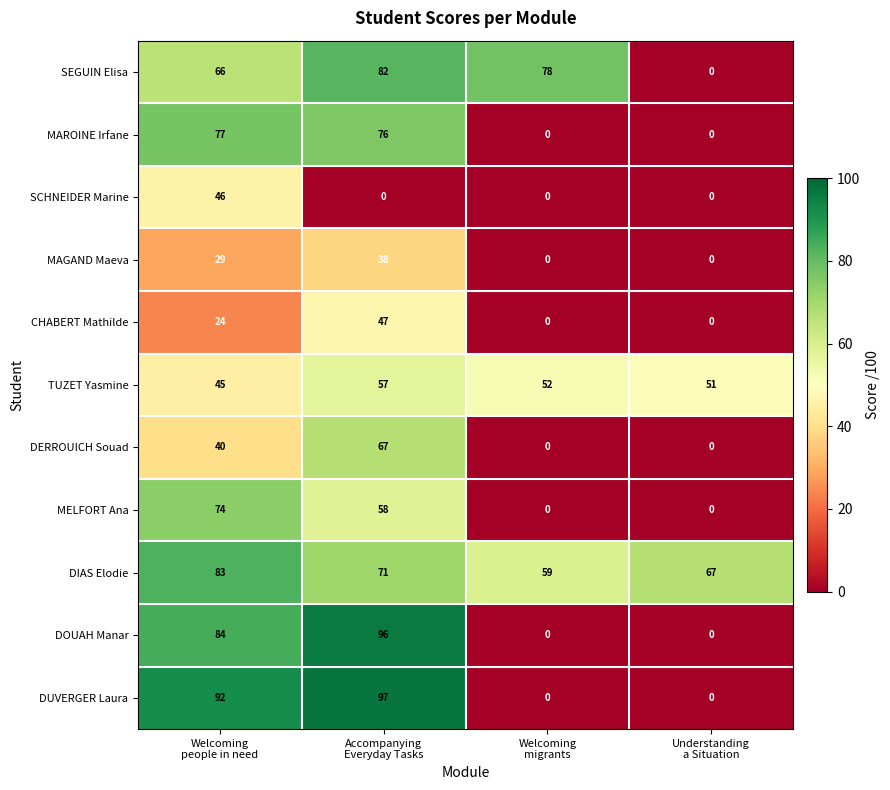

What is the lowest value of the TUZET Yasmine series?

45